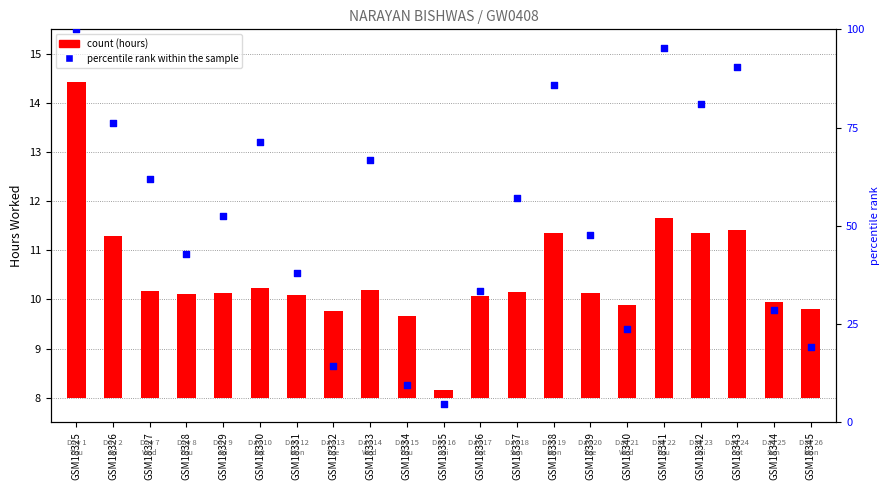

Which series has the largest Y range (max minus min)?

percentile rank within the sample